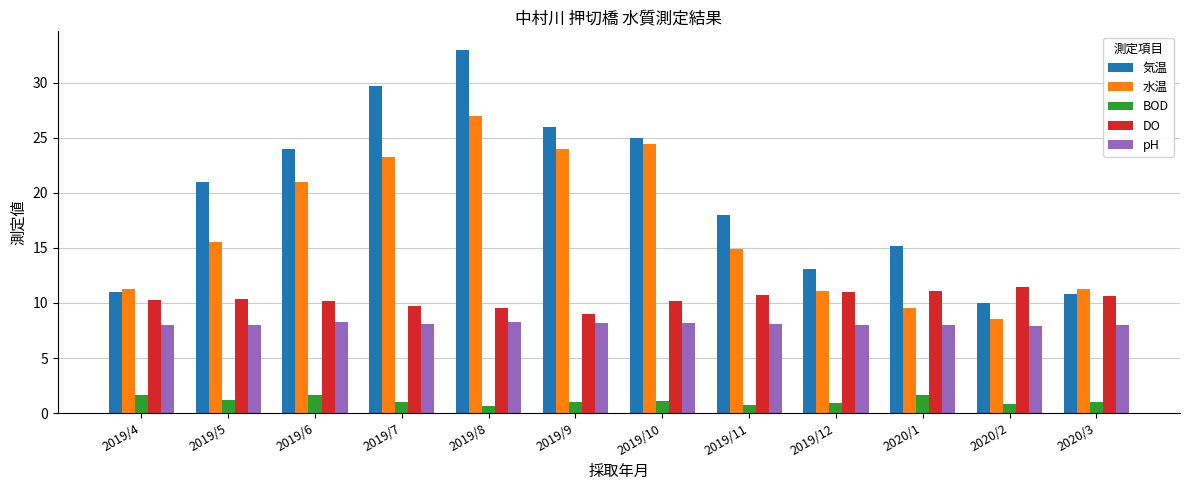

What is the difference between the maximum and minimum values in the 水温 series?

18.5